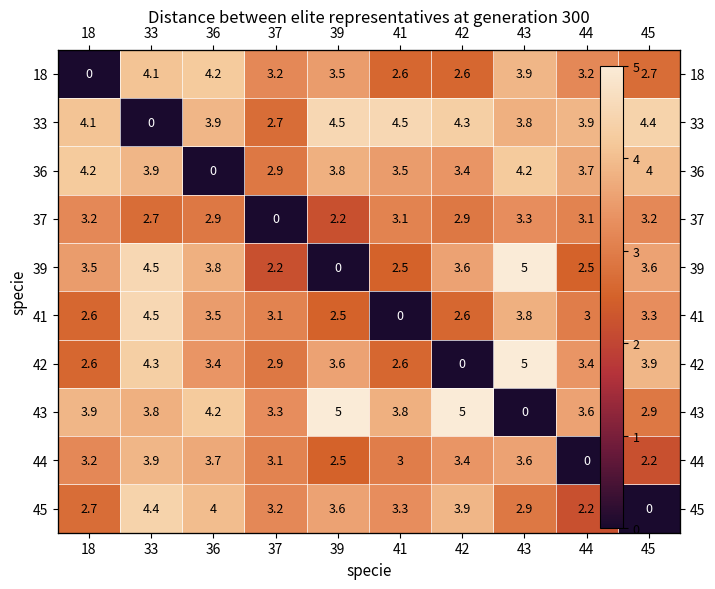

How many positive values does the 43 series have?

9